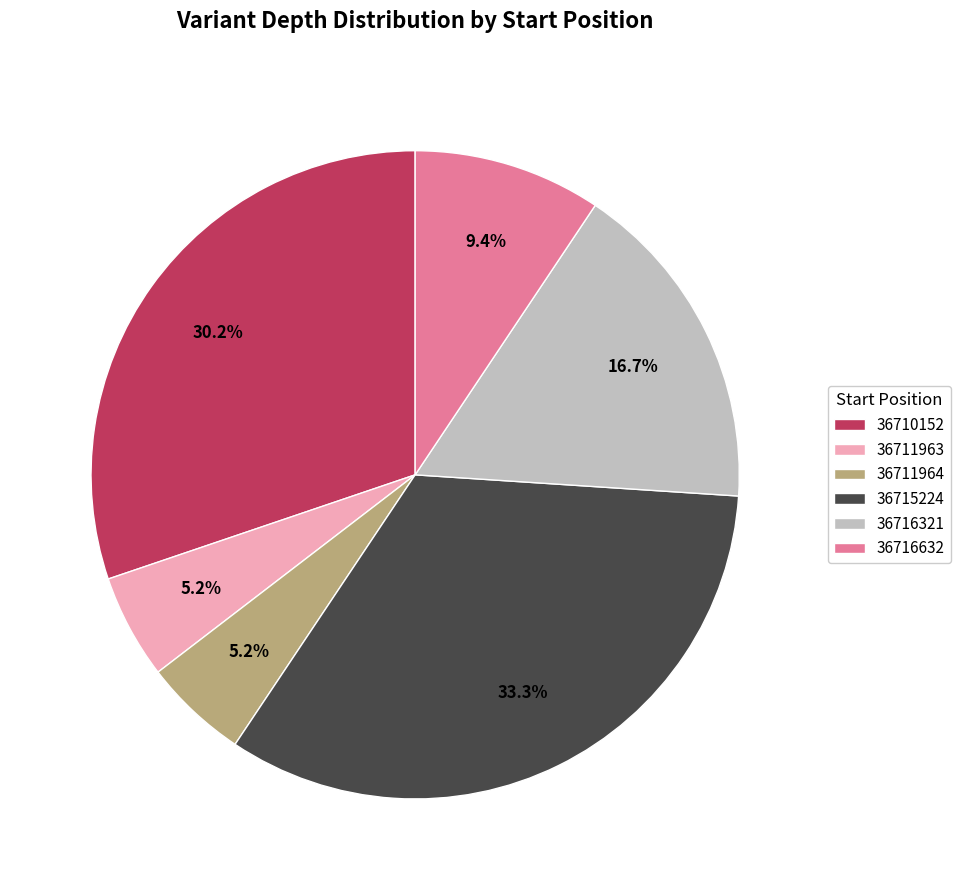

Is it true that 36711964 is 5% of the pie?

True